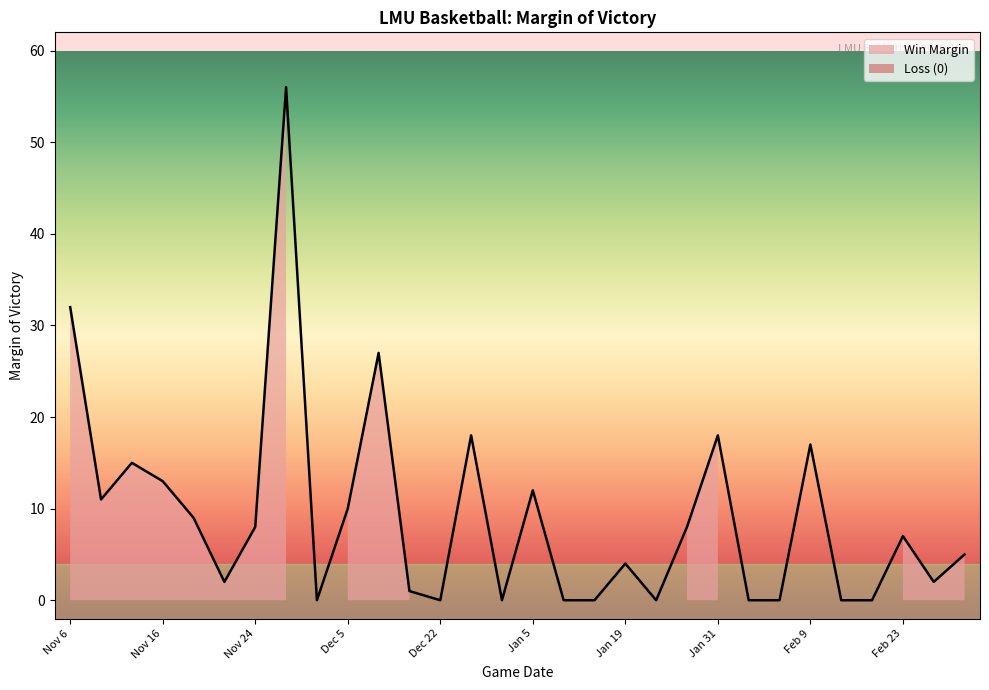

What is the label of the 4th point from the right?

Feb 16